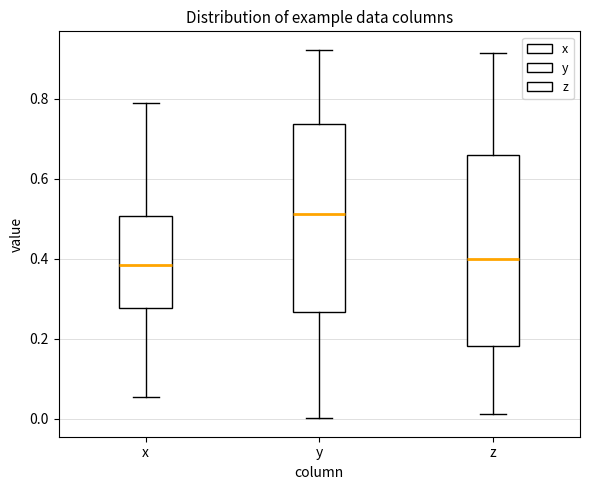

Reading left to right, read every box against the y-axis: the position of its median line, the range the box covers, and the ends of its whiskers. The values are not printed on the chart, so give them approximately, as read against the axis.

x: median 0.38, box 0.28 to 0.50, whiskers 0.06 to 0.78
y: median 0.52, box 0.26 to 0.74, whiskers 0.00 to 0.92
z: median 0.40, box 0.18 to 0.66, whiskers 0.02 to 0.92